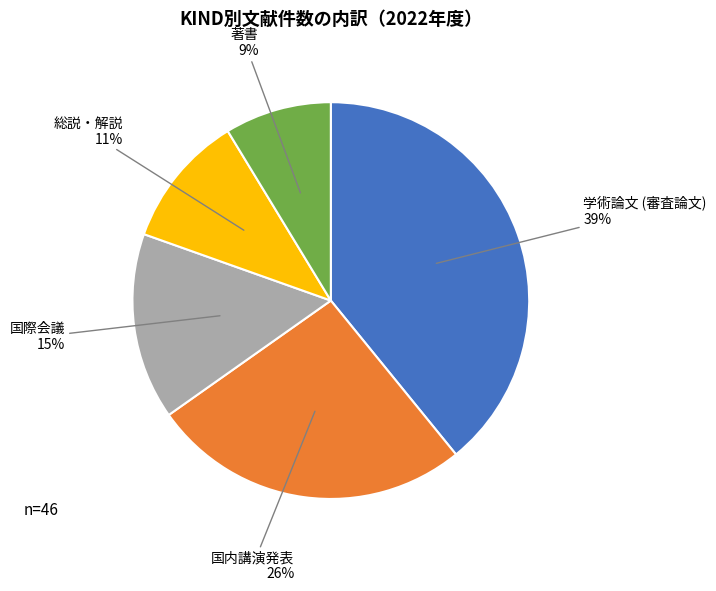

True or false: 学術論文 (審査論文) accounts for 54% of the total.

False